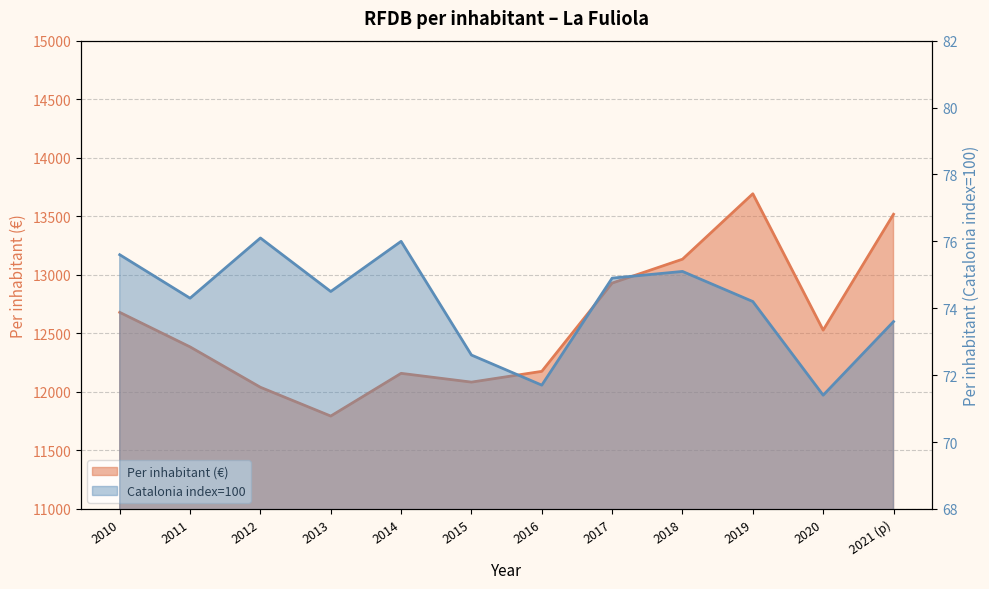

In Per inhabitant (€), how many points are lower than both neighbors (excluding endpoints)?

3